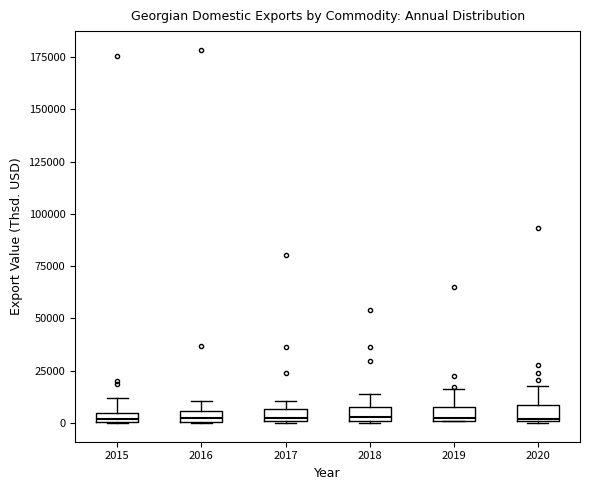

Where does the median line of the box at x = 2018 sit on the y-axis? The values are not printed on the chart, so give them approximately, as read against the axis.

5000